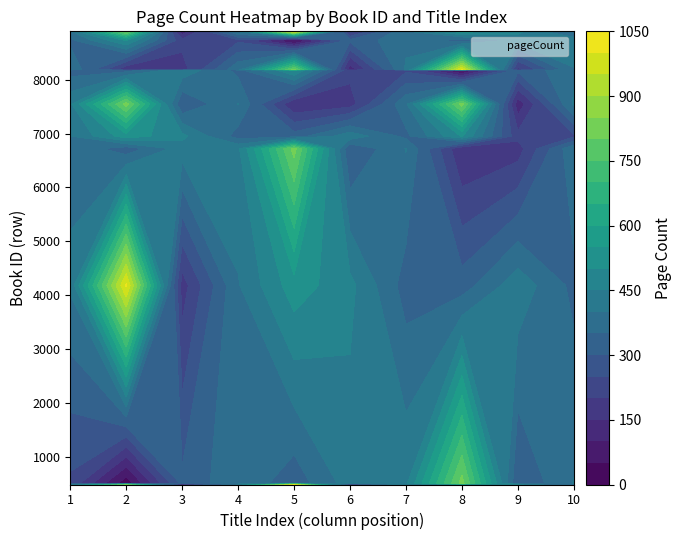

True or false: 8179 has a value of 90 at 7.

False